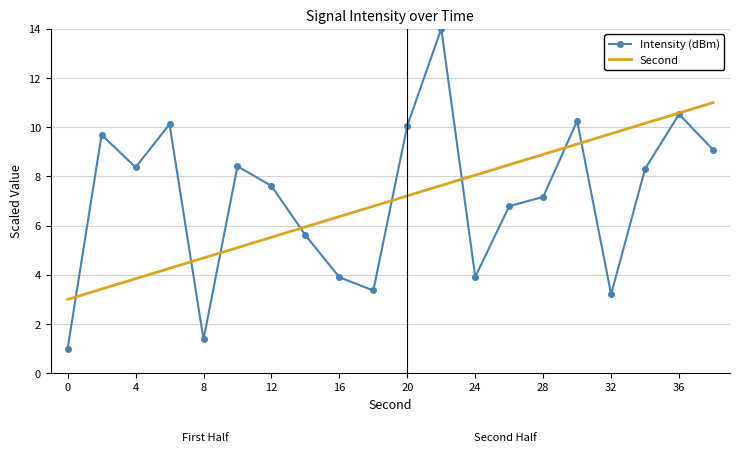

Reading left to right, list all the values displayed in this chart.

Intensity (dBm): 1.0	9.7	8.4	10.1	1.4	8.4	7.6	5.6	3.9	3.4	10.1	14.0	3.9	6.8	7.2	10.3	3.2	8.3	10.5	9.1
Second: 3.0	3.4	3.8	4.3	4.7	5.1	5.5	5.9	6.4	6.8	7.2	7.6	8.1	8.5	8.9	9.3	9.7	10.2	10.6	11.0